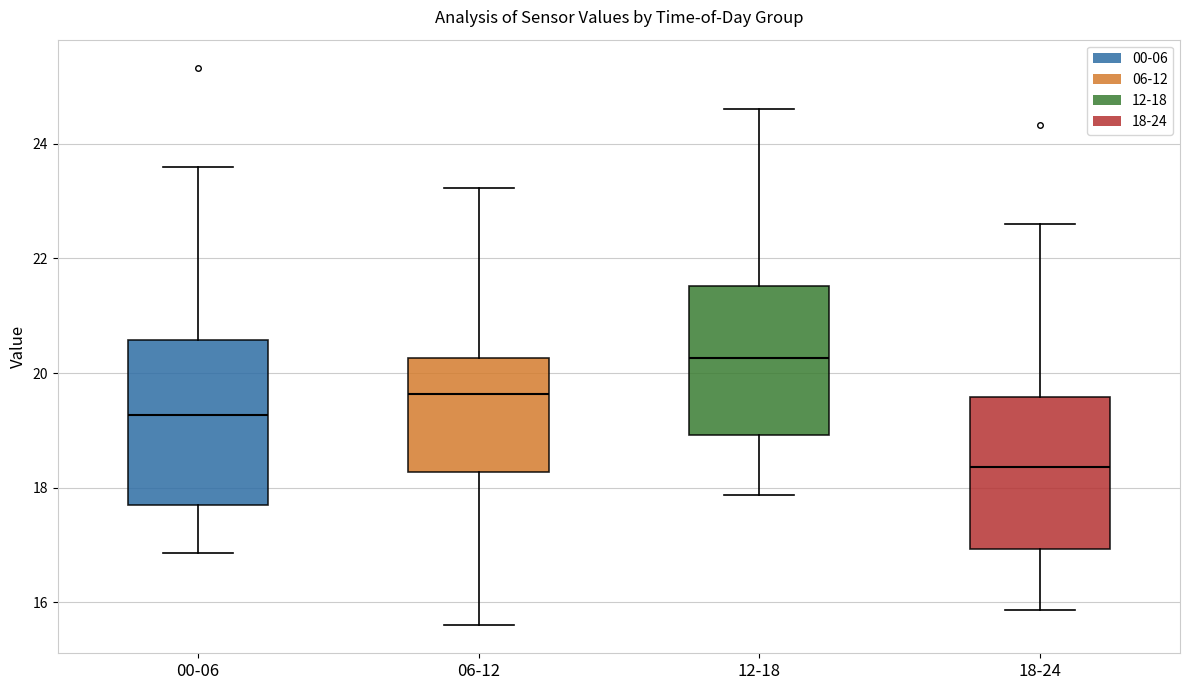

Comparing the boxes themselves (not the whiskers), which one is the tallest?

00-06